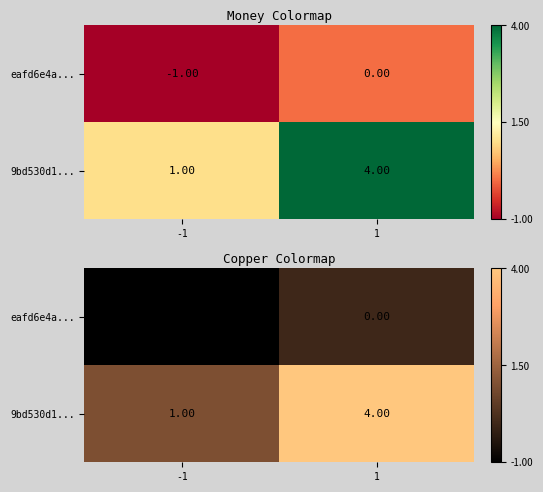

What is the lowest value of the 9bd530d1... series?

1